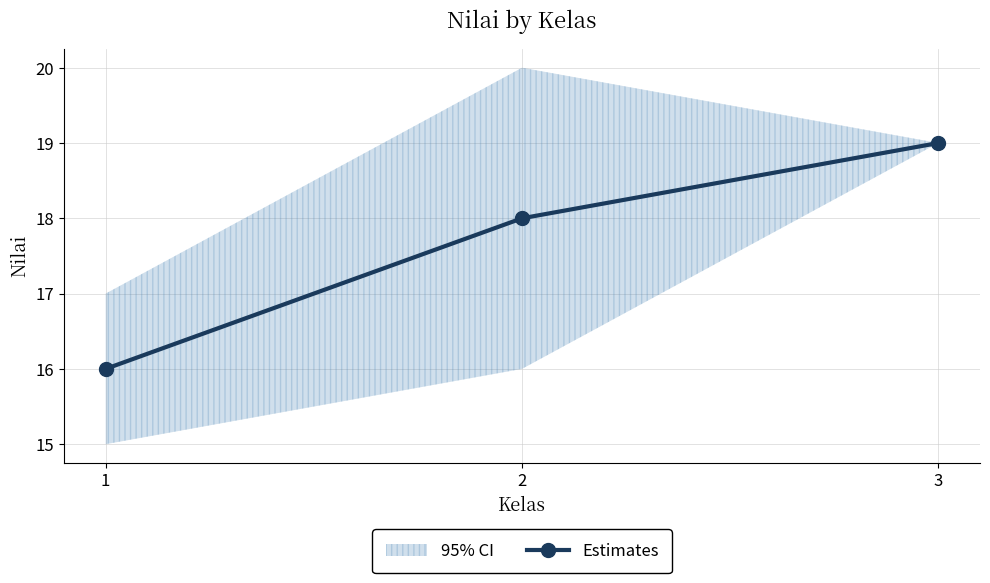

Between 2 and 1, which is larger?

2